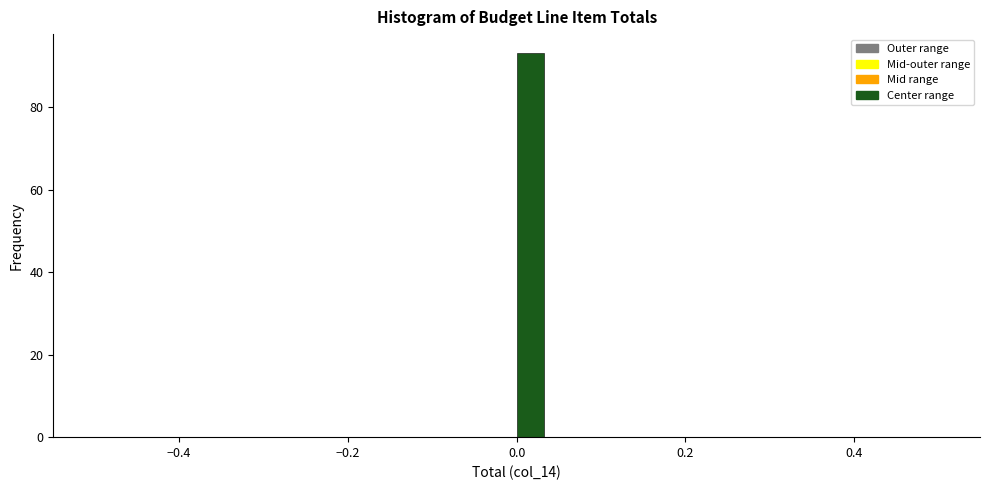

Around what value on the x-axis is the tallest bar? Give the approximate position of its centre, as read against the axis.

0.02